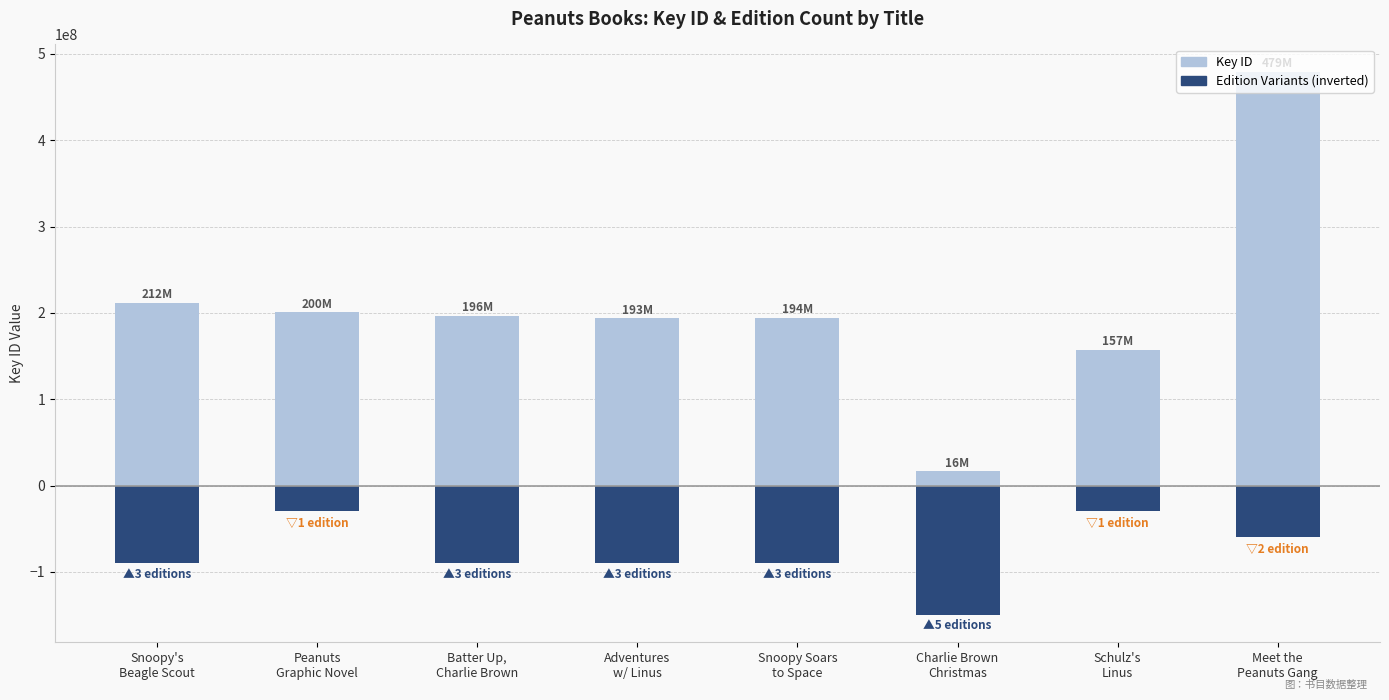

Rank the series by their maximum value, from lowest to highest.

Edition Variants (×30M), Key ID (万)